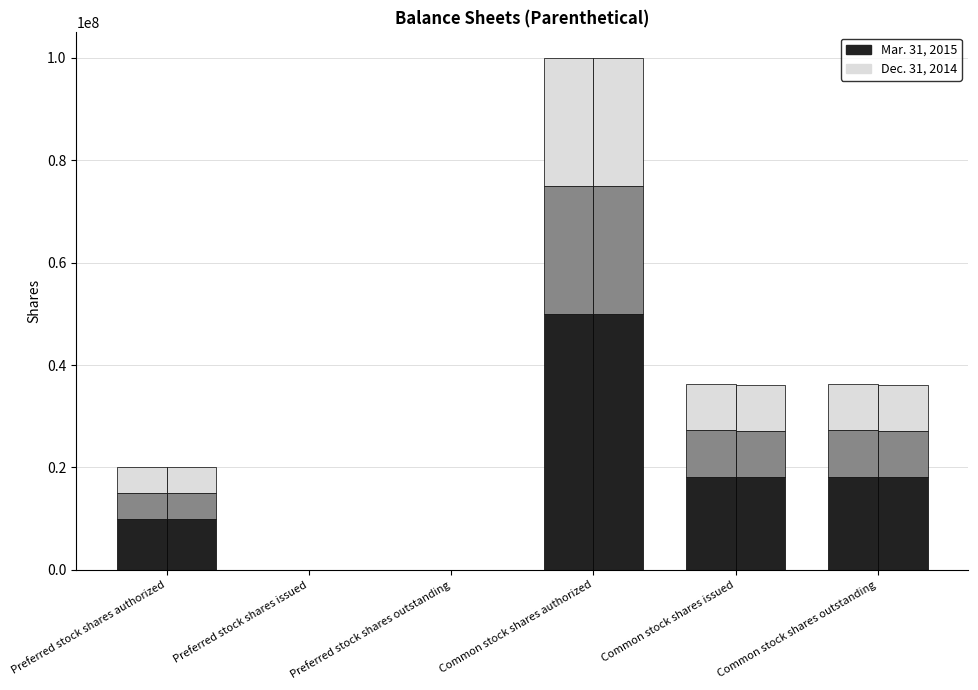

Reading left to right, what are all the values shown in this chart?

Mar. 31, 2015: 10000000	0	0	50000000	18189472	18189472
Dec. 31, 2014: 10000000	0	0	50000000	18089472	18089472